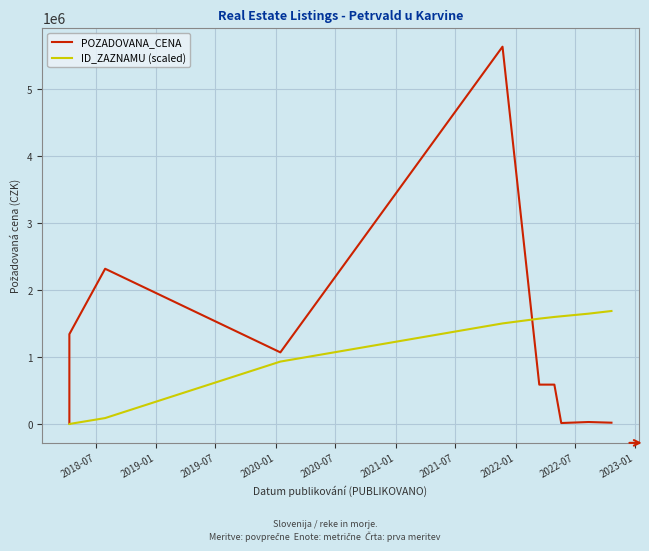

True or false: POZADOVANA_CENA has more than 2 interior local peaks.

True